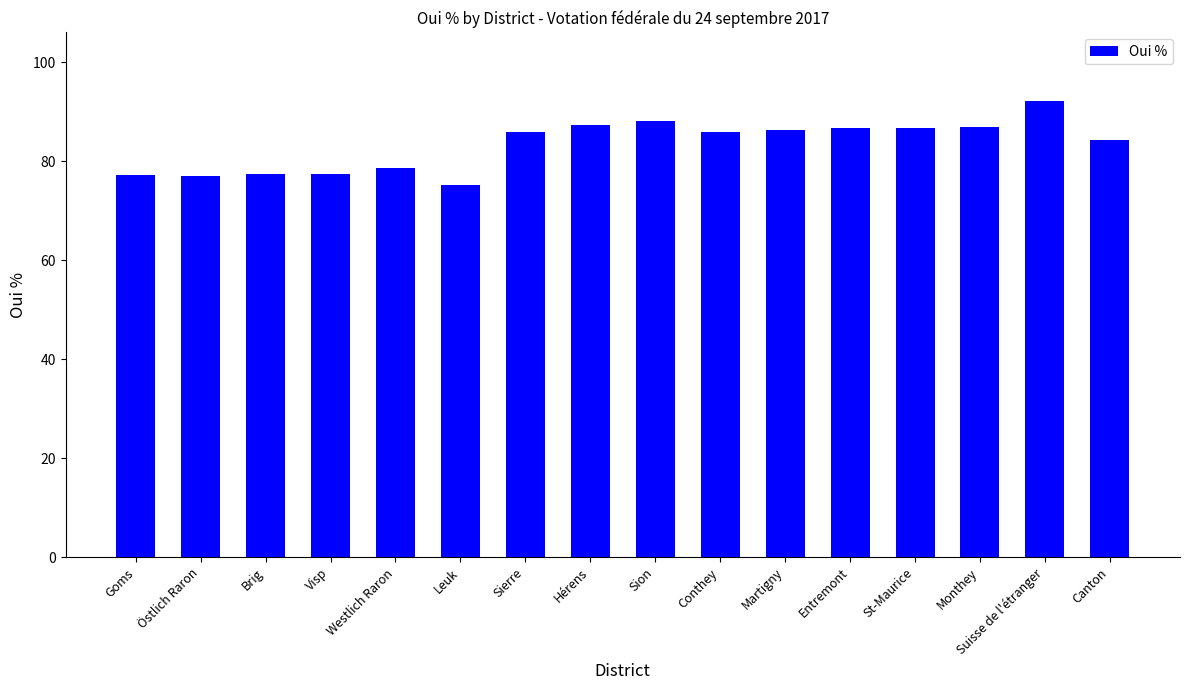

Which has a higher value, Östlich Raron or Martigny?

Martigny